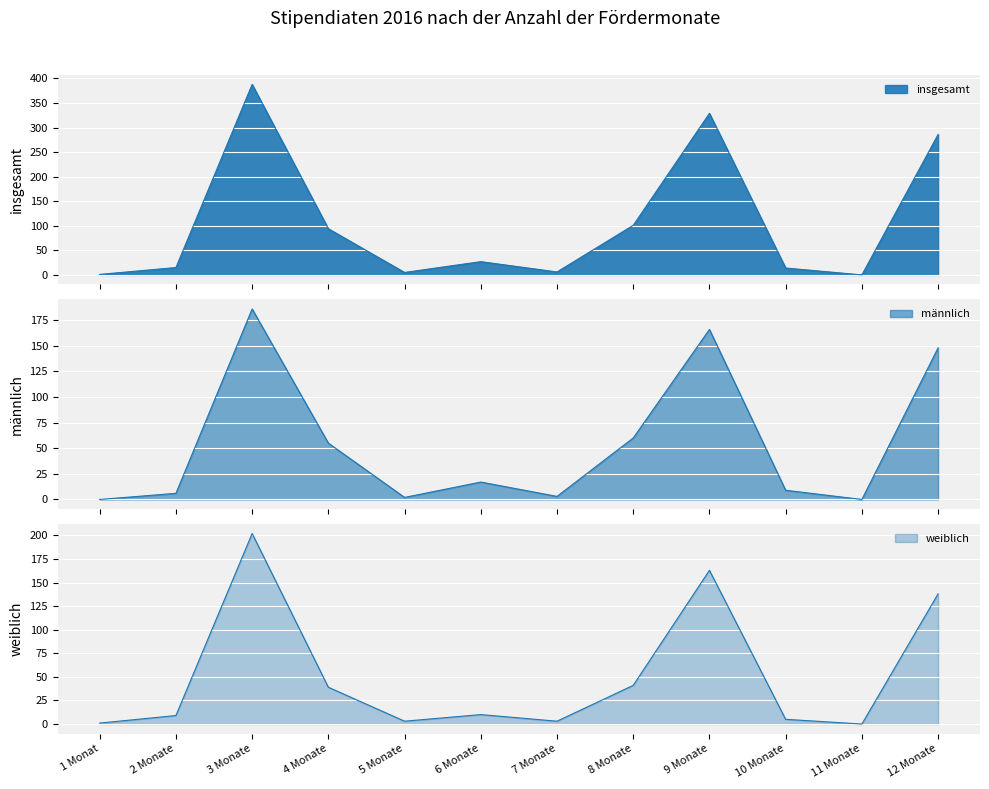

What is the average value of the männlich series?

54